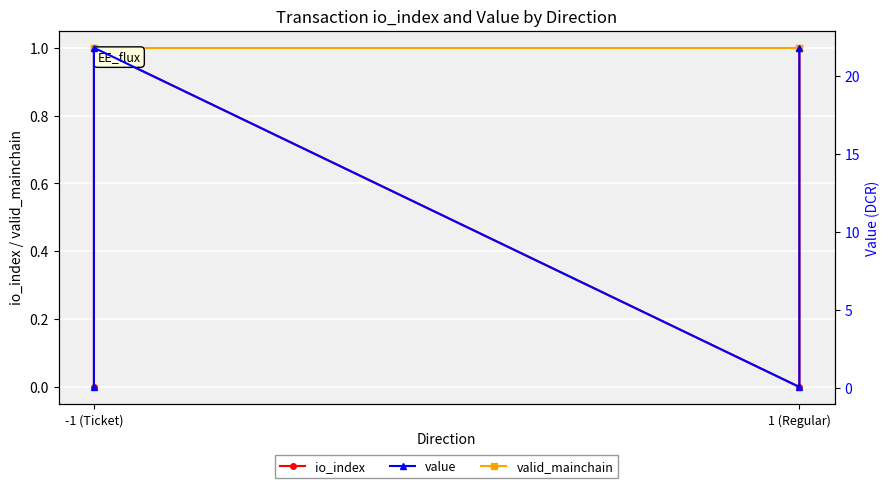

List the series in order of their peak value, highest first.

value, io_index, valid_mainchain